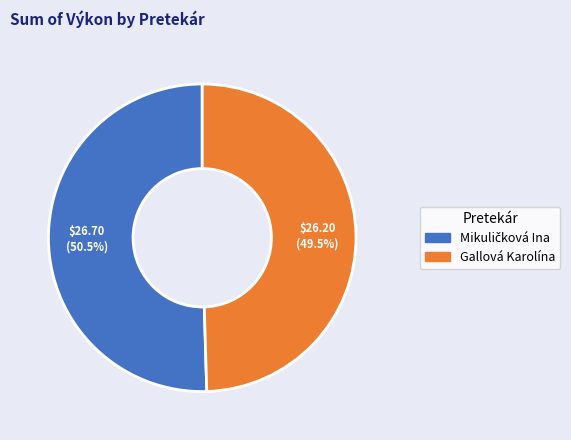

Is there a majority slice in this chart?

Yes